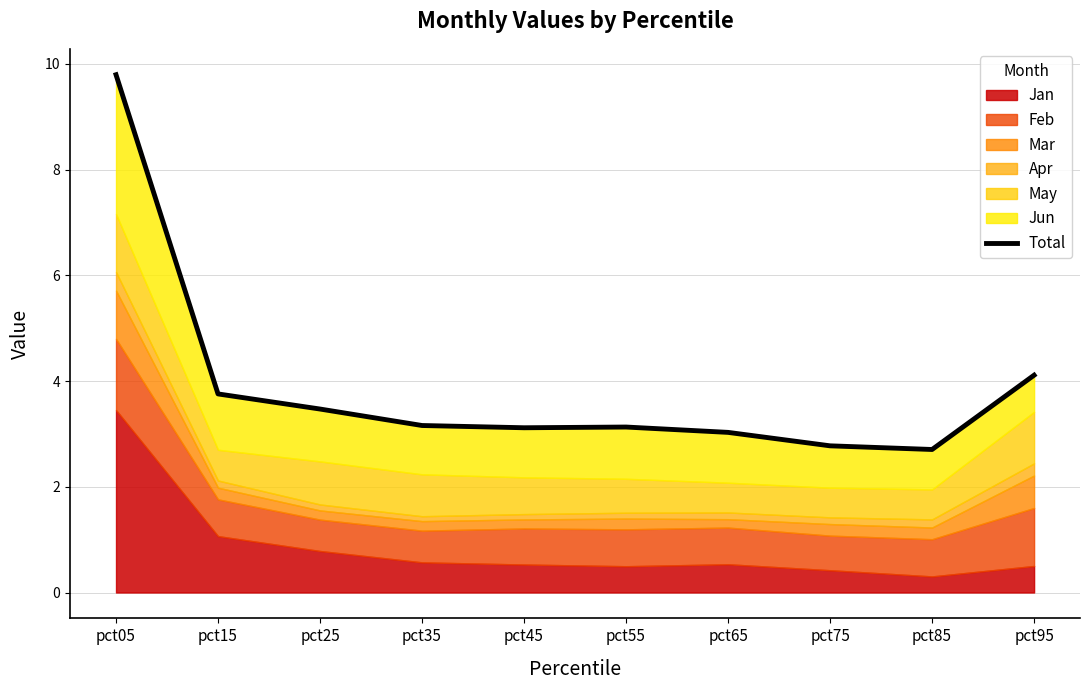

Reading right to left, transcribe all the data shown in this chart.

pct95=4.1	pct85=2.7	pct75=2.8	pct65=3.0	pct55=3.1	pct45=3.1	pct35=3.2	pct25=3.5	pct15=3.8	pct05=9.8